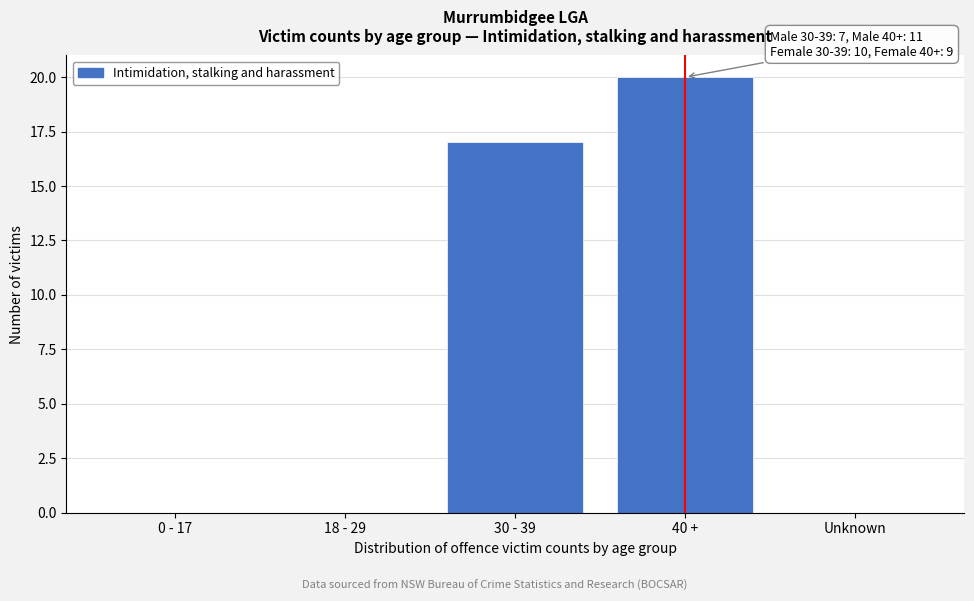

Reading right to left, extract all data points from this chart.

Unknown=0	40 +=20	30 - 39=17	18 - 29=0	0 - 17=0